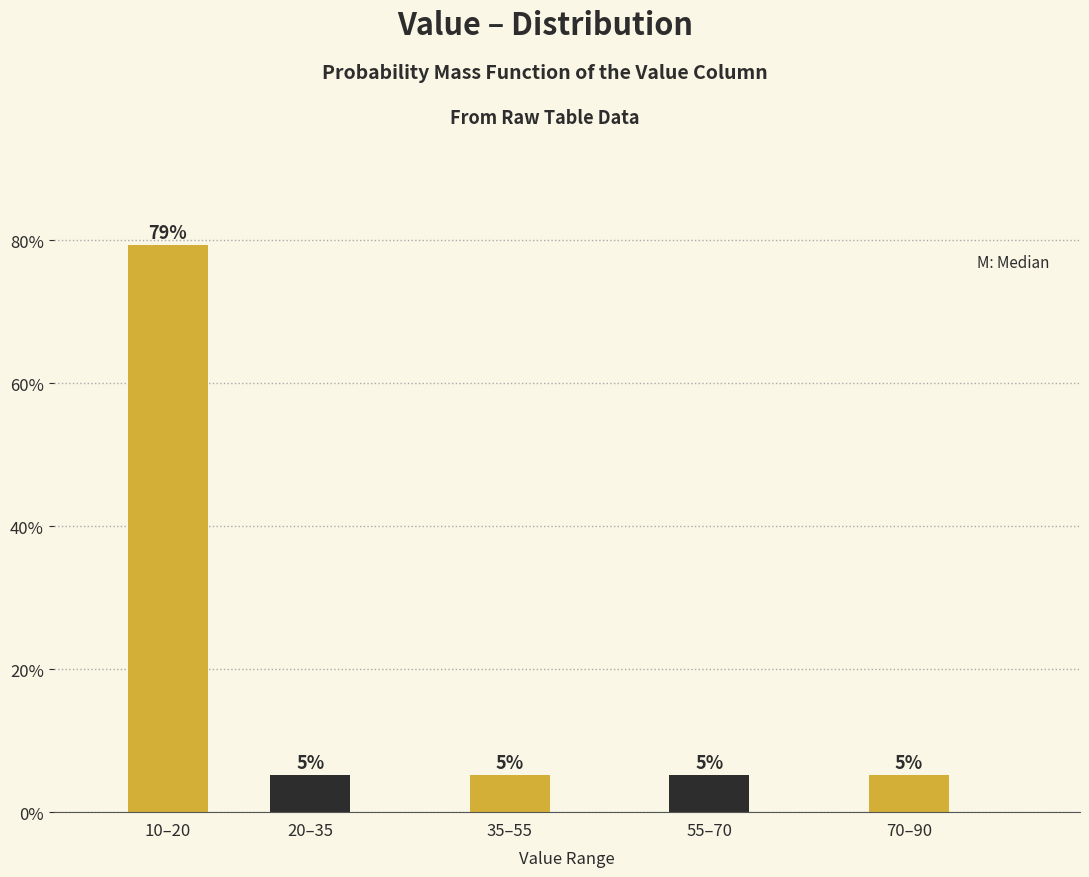

How many bars are there in total?

5